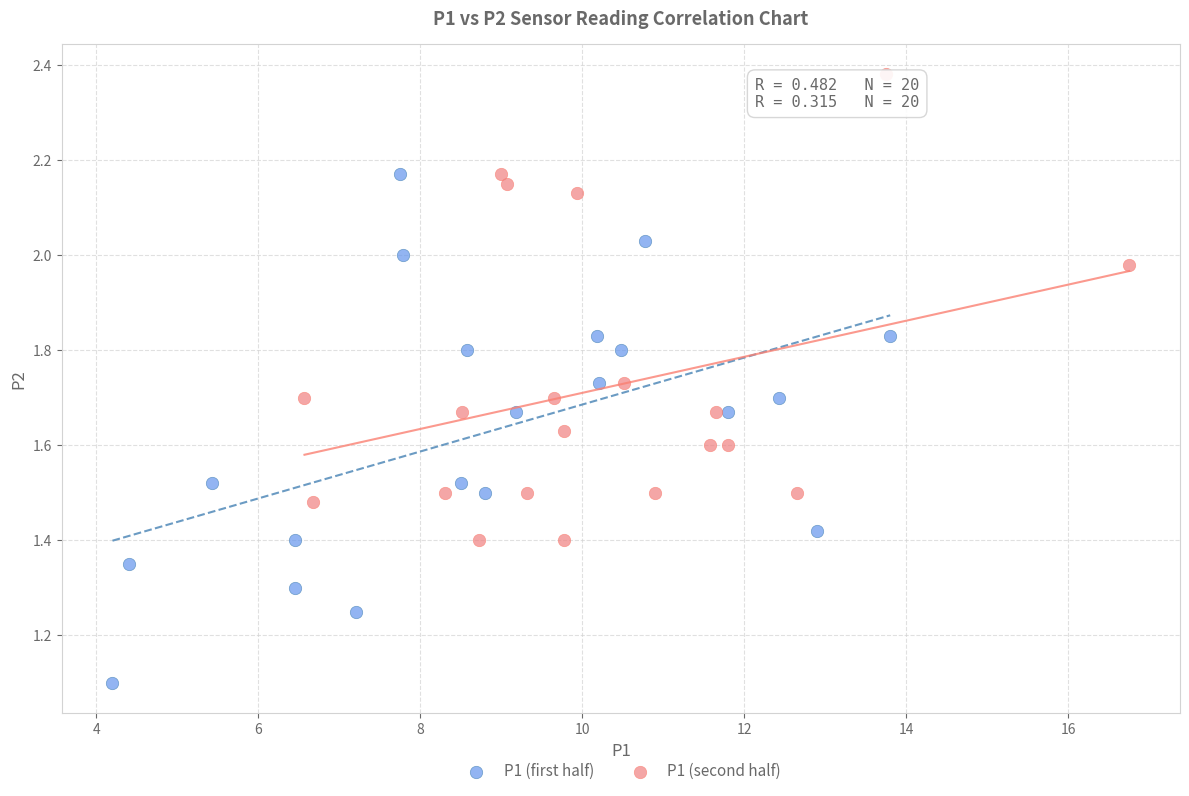

Which series reaches the minimum Y coordinate?

P1 (first half)